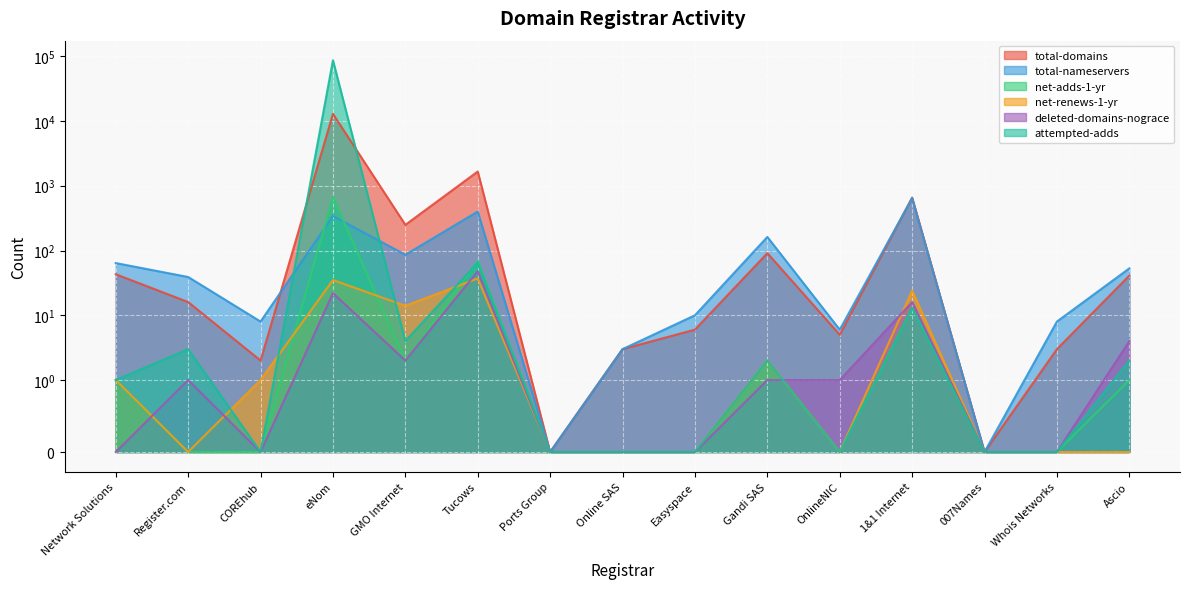

Which series has the largest total across all categories?

attempted-adds